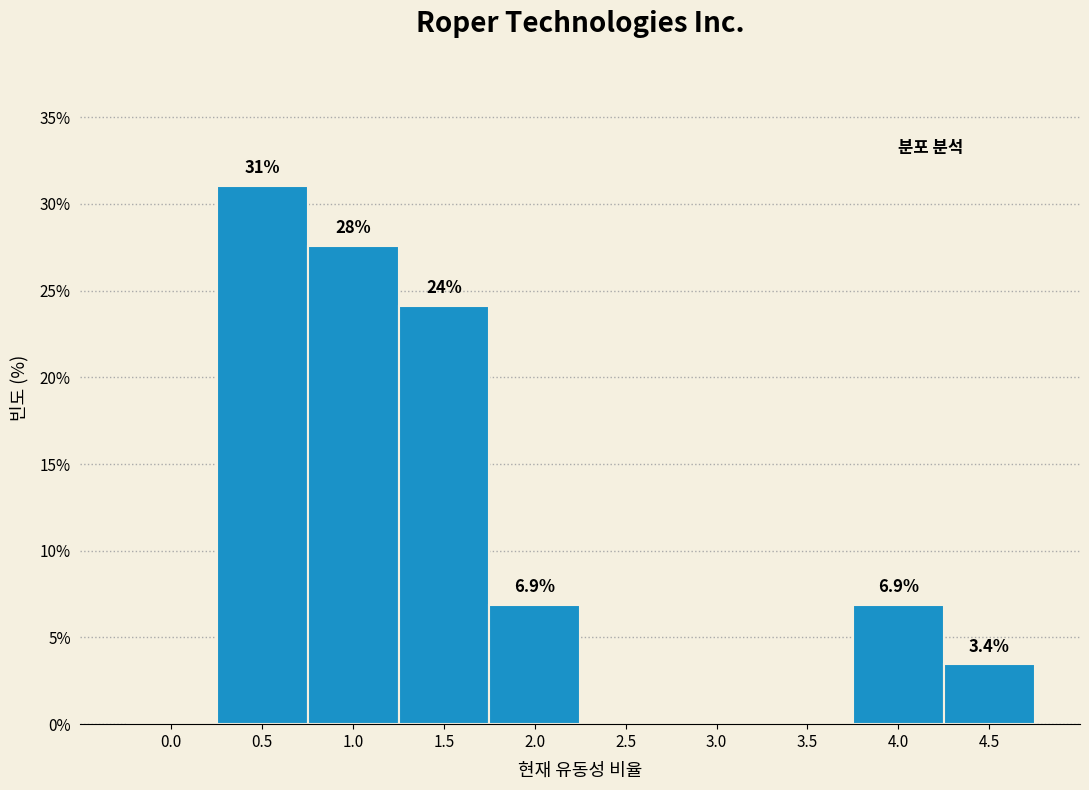

Reading right to left, what are all the values shown in this chart?

4.5=3.4	4.0=6.9	3.5=0.0	3.0=0.0	2.5=0.0	2.0=6.9	1.5=24.1	1.0=27.6	0.5=31.0	0.0=0.0